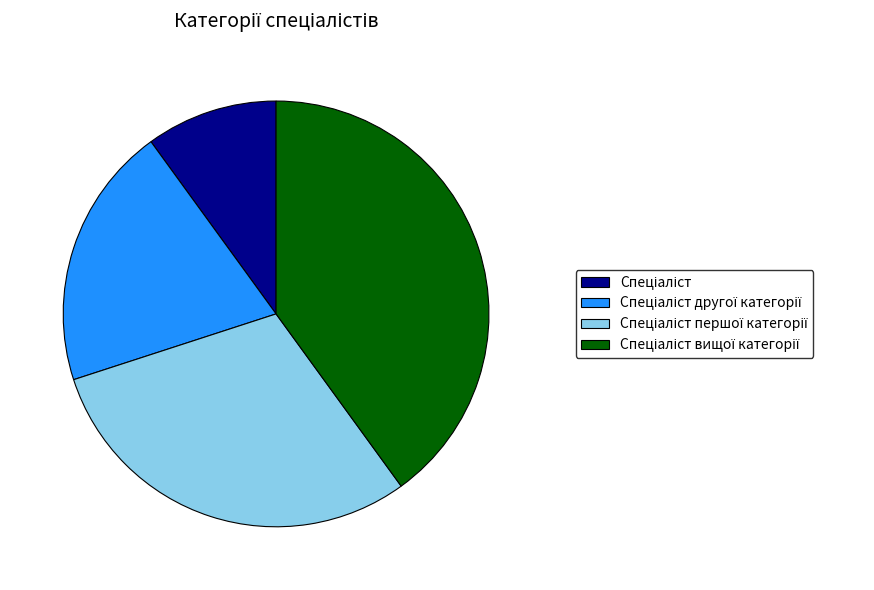

Is there any slice that represents more than half of the pie?

No